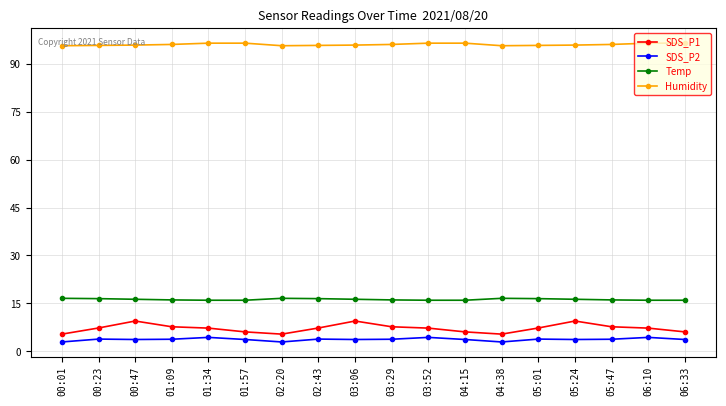

What is the sum of the SDS_P1 values at 00:47 and 02:43?

16.8